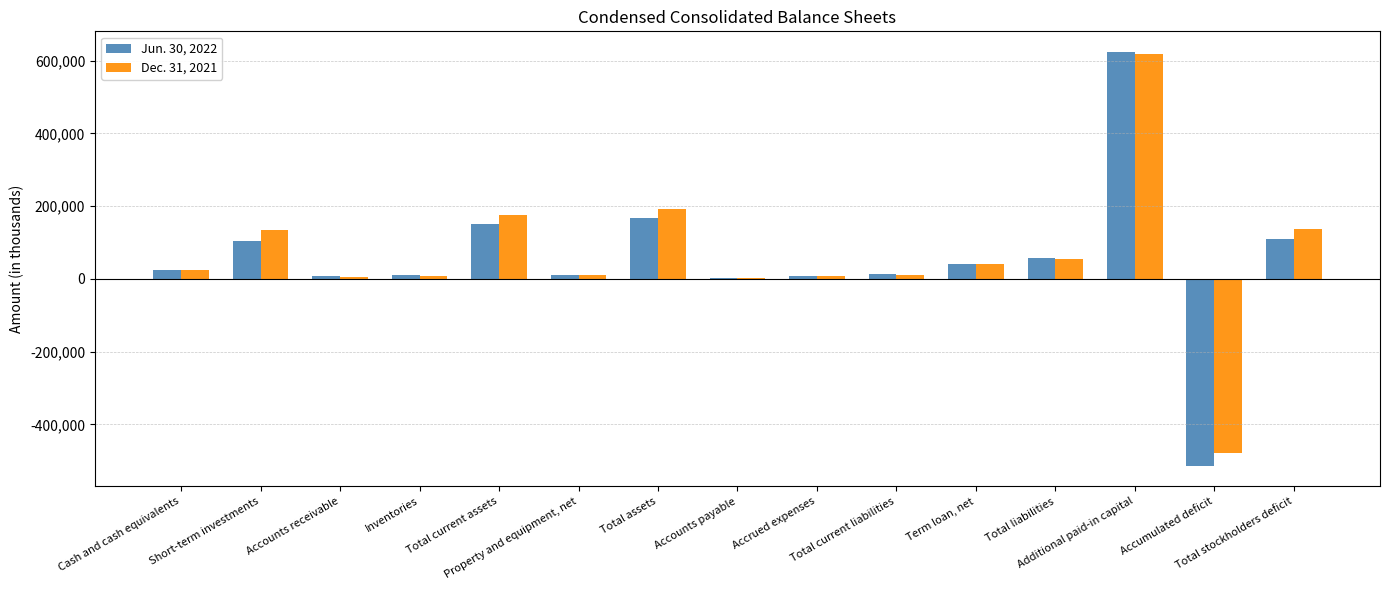

What is the maximum value shown in the chart?

623746